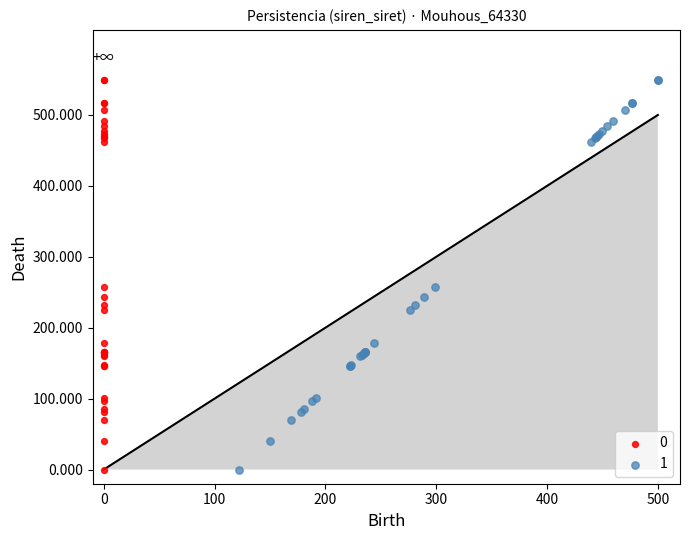

What are all the series names shown in the legend?

0, 1